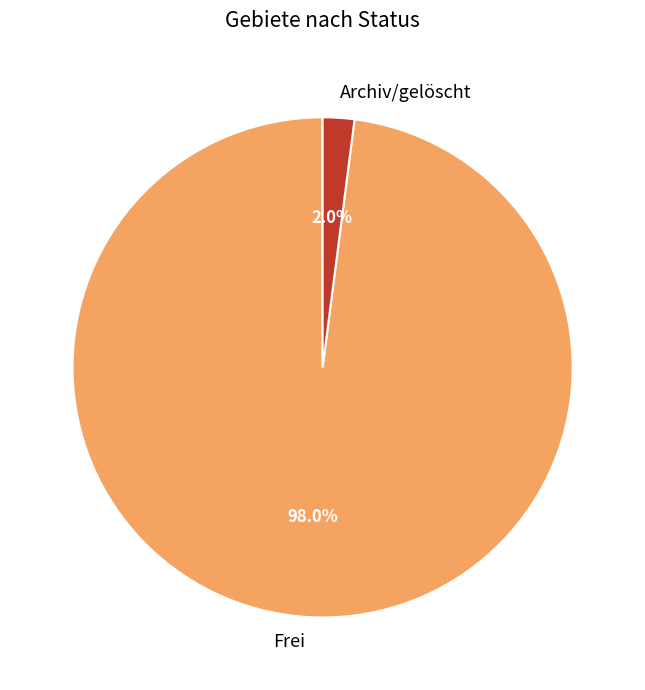

To the nearest percent, what percentage of the pie is Archiv/gelöscht?

2%